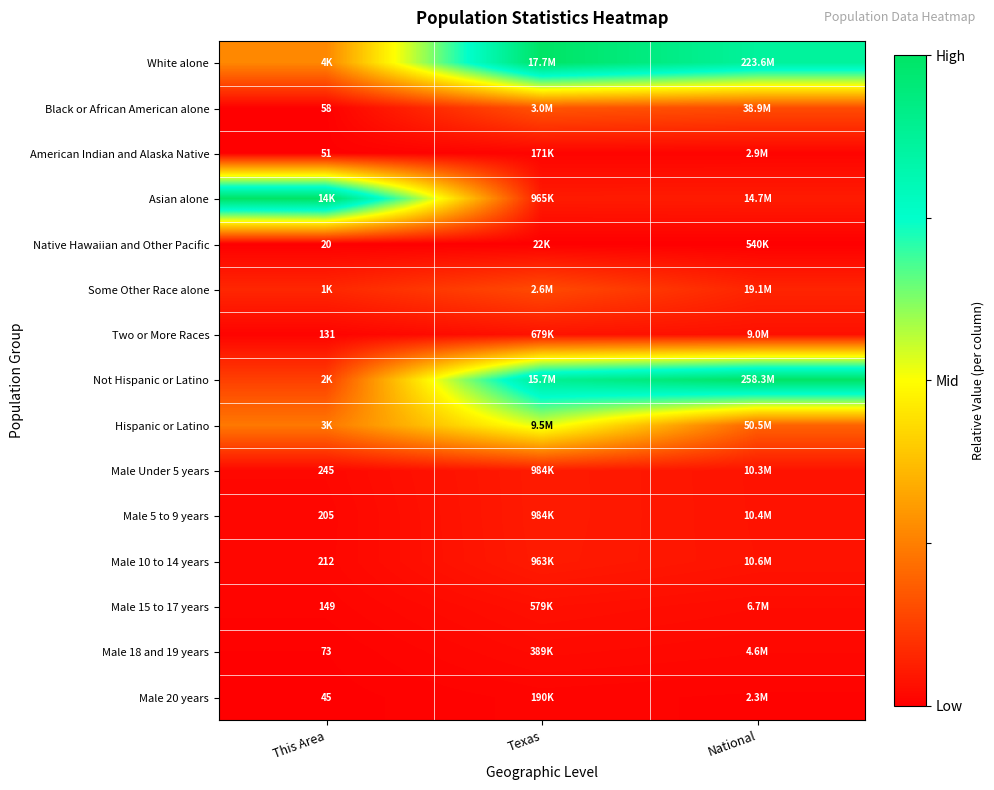

The value of American Indian and Alaska Native at National is 0.0. True or false?

False